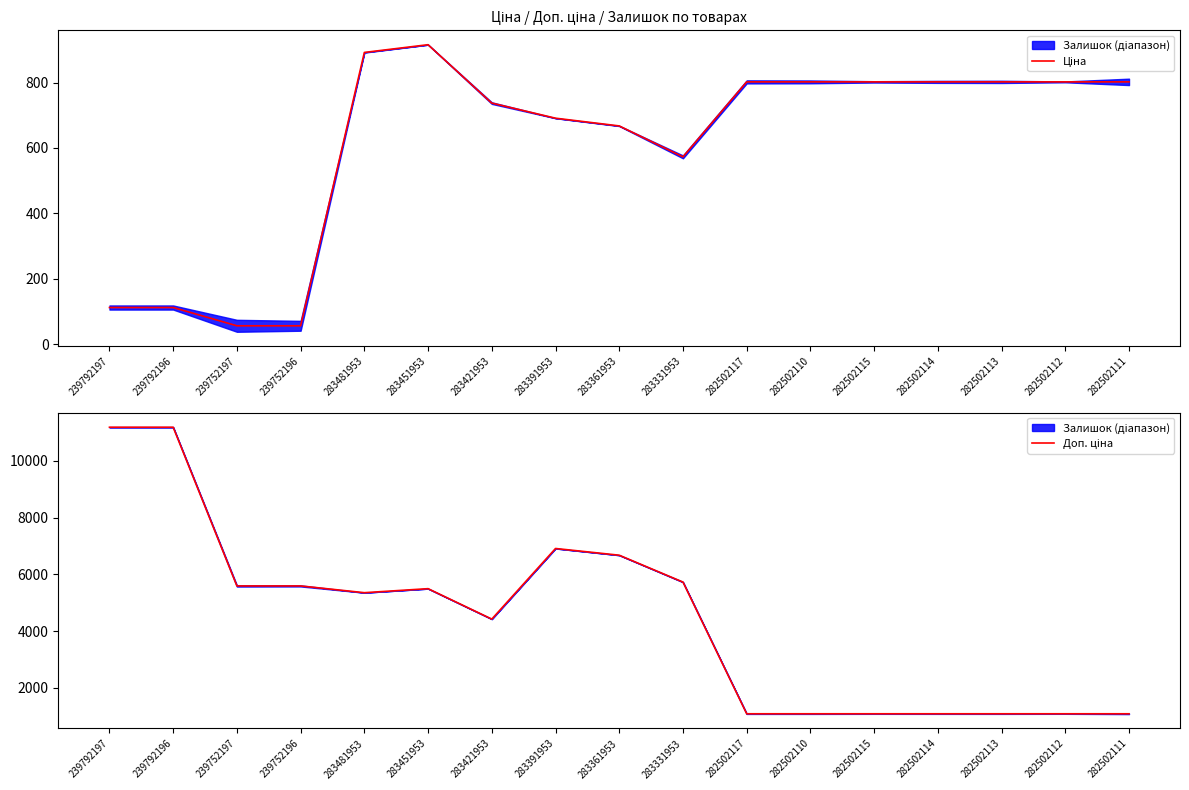

Is this an area chart (filled region under the line)?

No